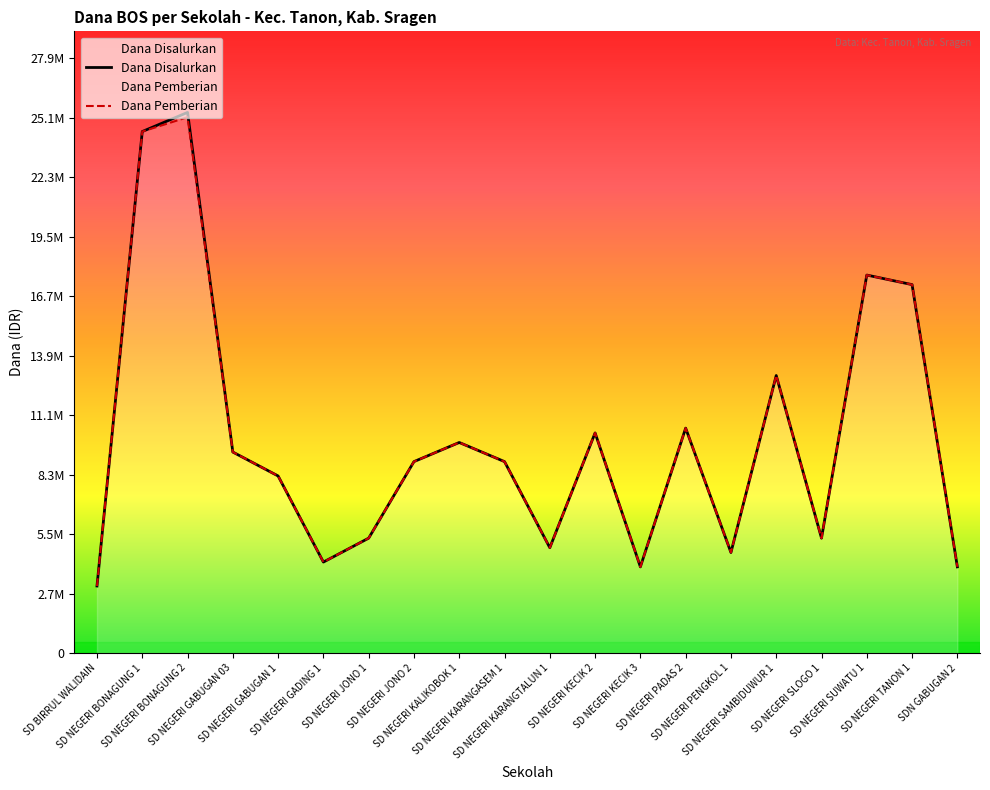

How many lines are shown in the chart?

2